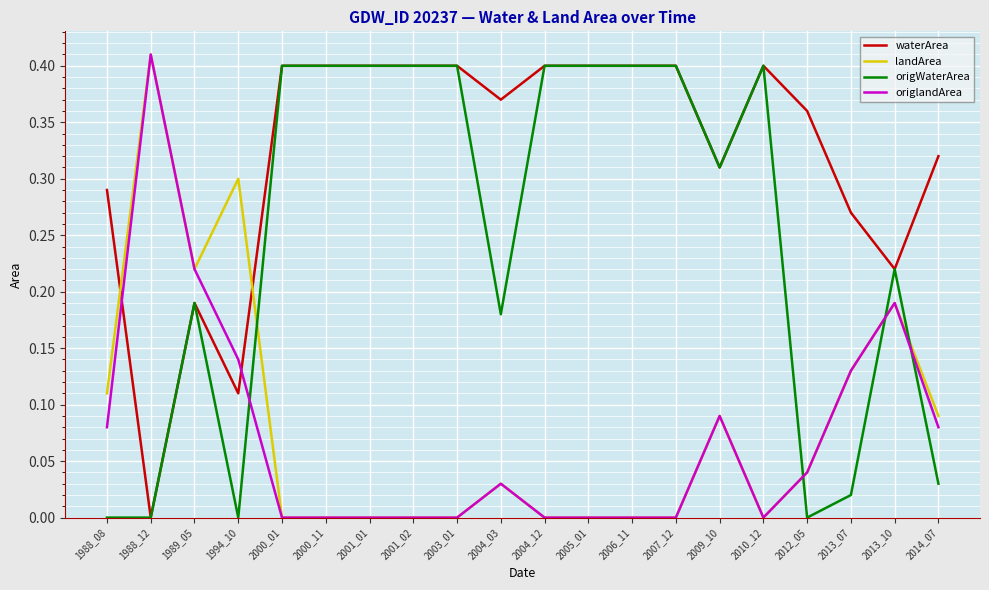

Where do landArea and origWaterArea first cross each other?

1994_10 and 2000_01